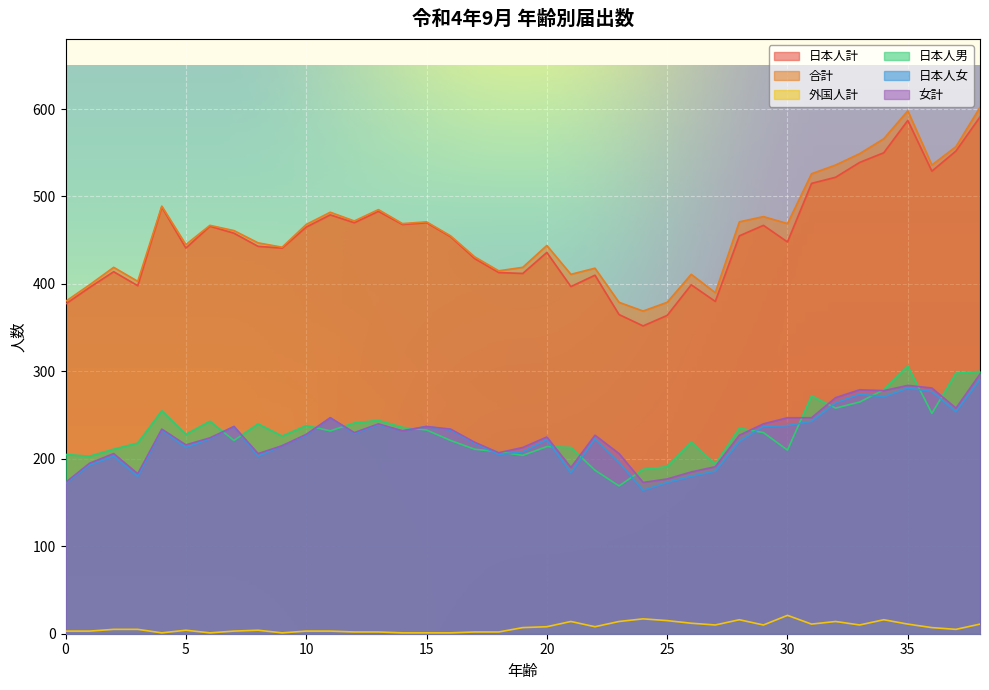

At which category is the sum across all series the highest?

38